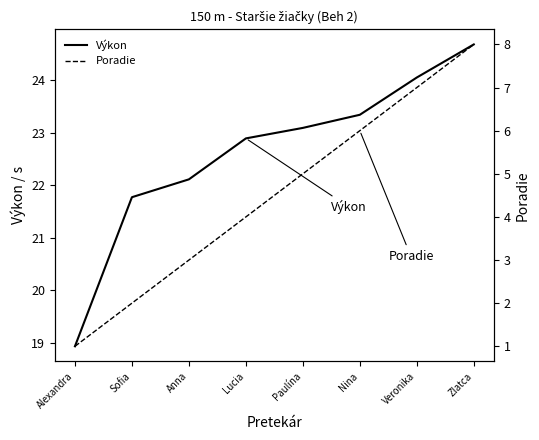

What is the value of the Výkon point at the 7th from the left?

24.1